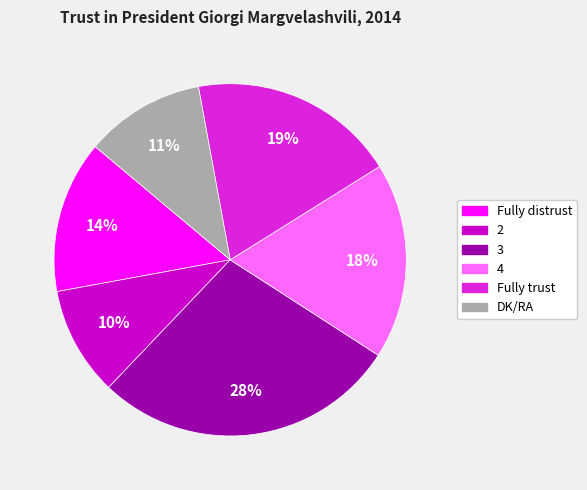

Count the number of slices in the pie.

6